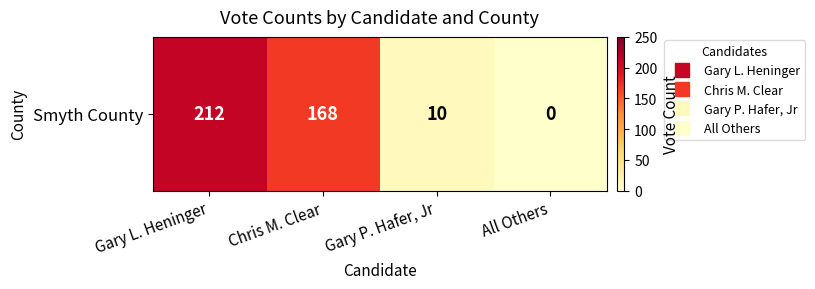

Where does the data first go above 168?

Gary L. Heninger